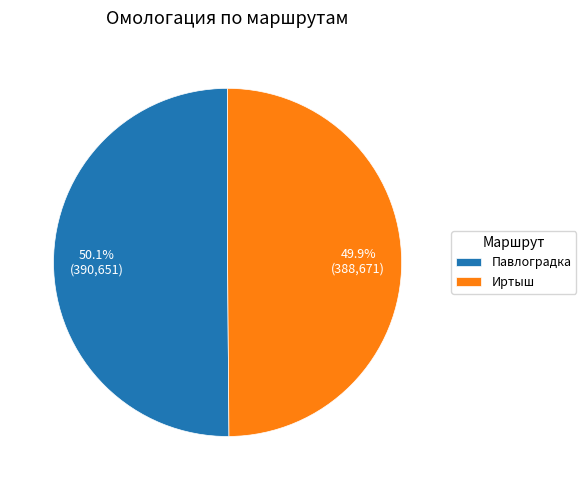

What percentage is the Павлоградка slice, to the nearest percent?

50%